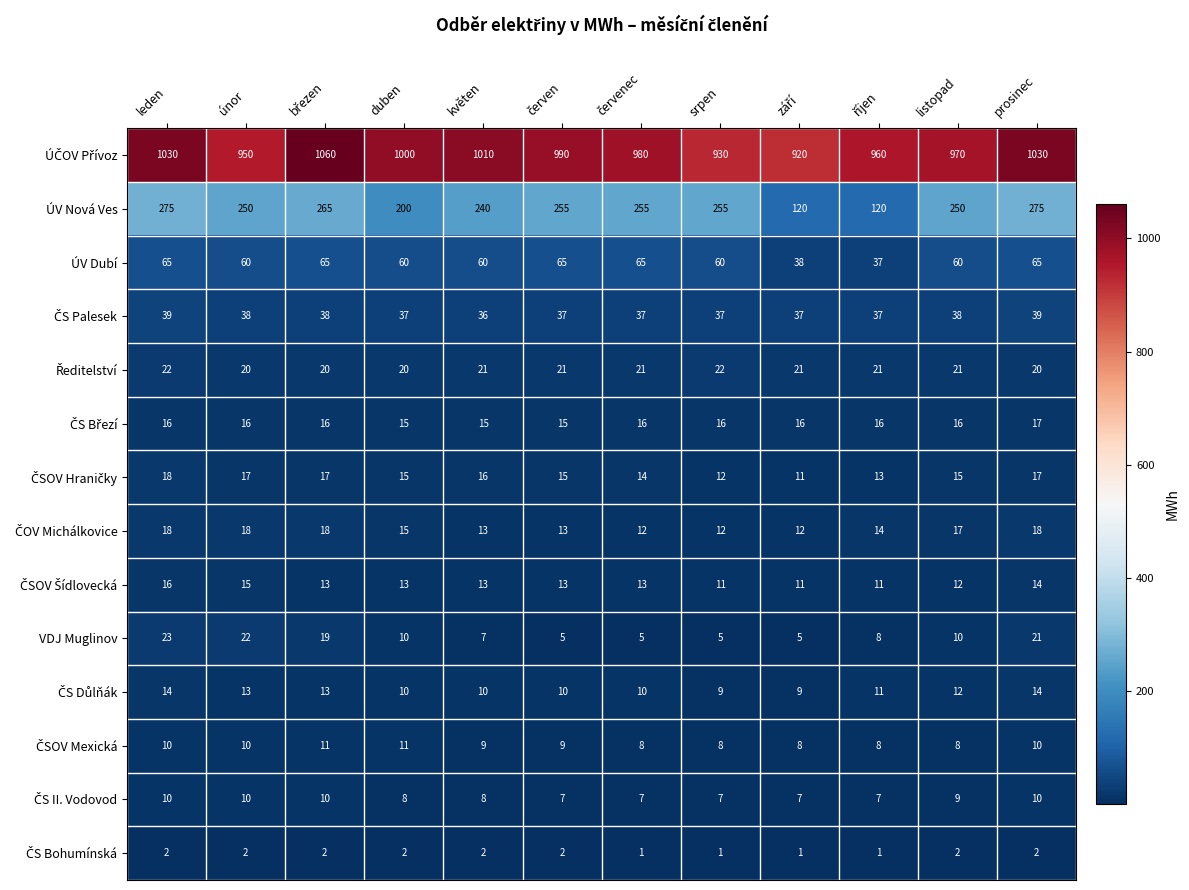

What is the total value across all series at prosinec?

1552